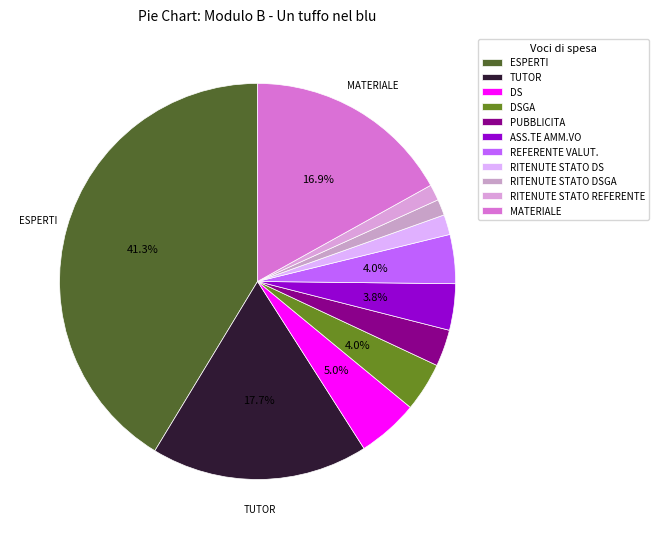

Rank the categories by value from lowest to highest.

RITENUTE STATO DSGA, RITENUTE STATO REFERENTE, RITENUTE STATO DS, PUBBLICITA, ASS.TE AMM.VO, DSGA, REFERENTE VALUT., DS, MATERIALE, TUTOR, ESPERTI